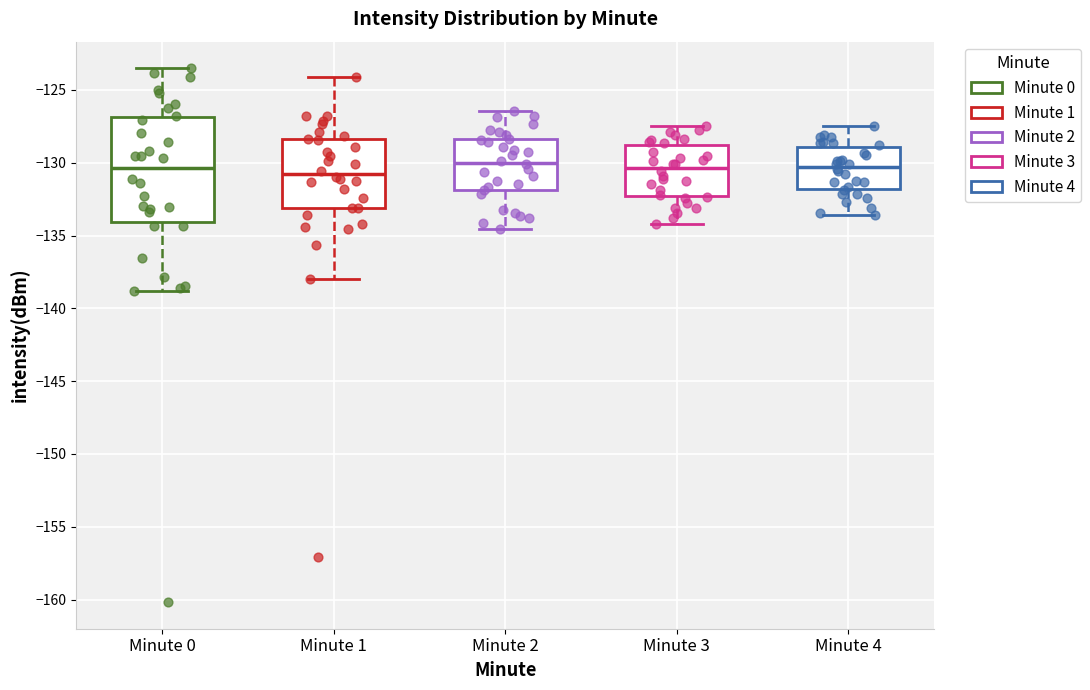

Which box is the tallest, from its lower edge to its upper edge?

Minute 0